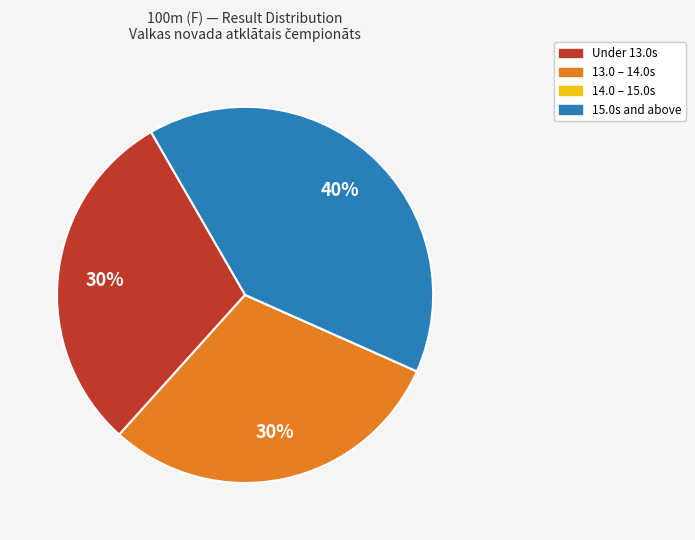

To the nearest percent, what is the difference between the largest and smallest slice percentages?

40%